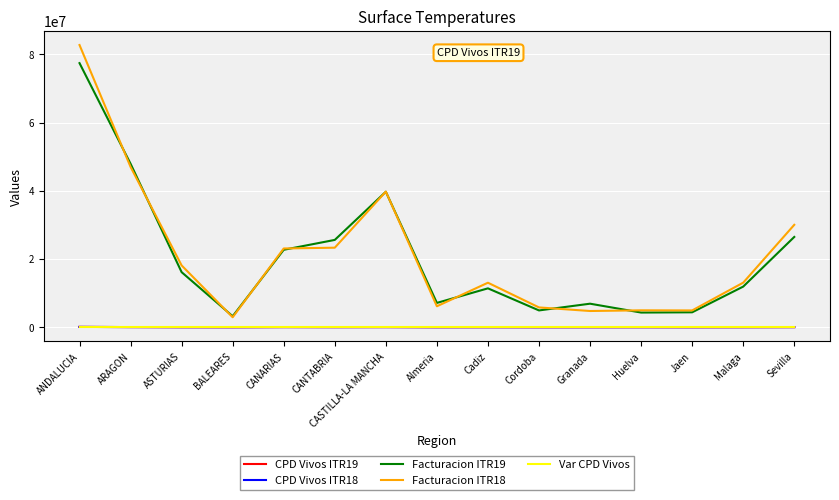

True or false: CPD Vivos ITR18 and Facturacion ITR18 intersect in this chart.

False